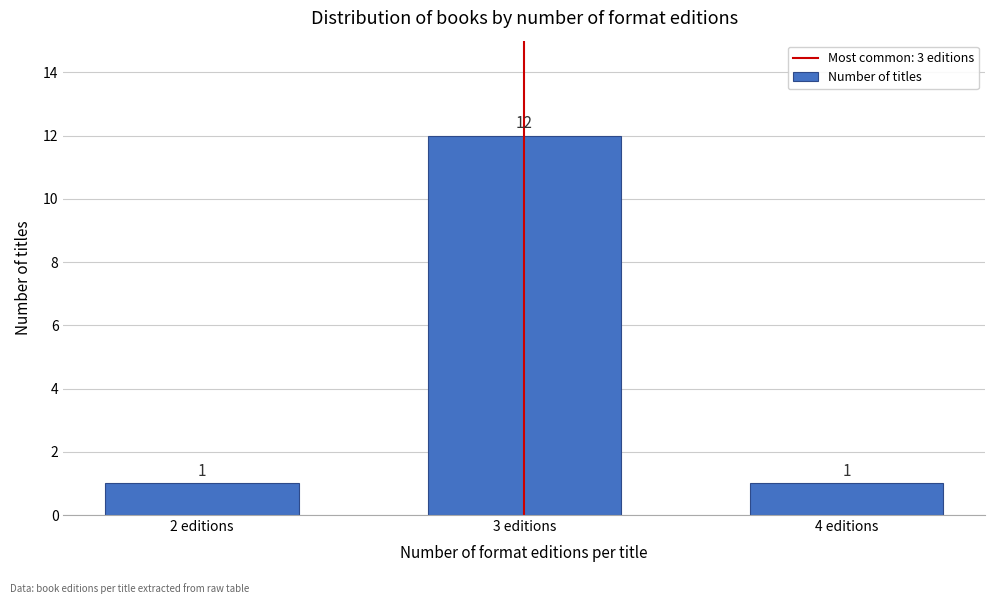

Reading right to left, what are all the values shown in this chart?

4 editions=1	3 editions=12	2 editions=1